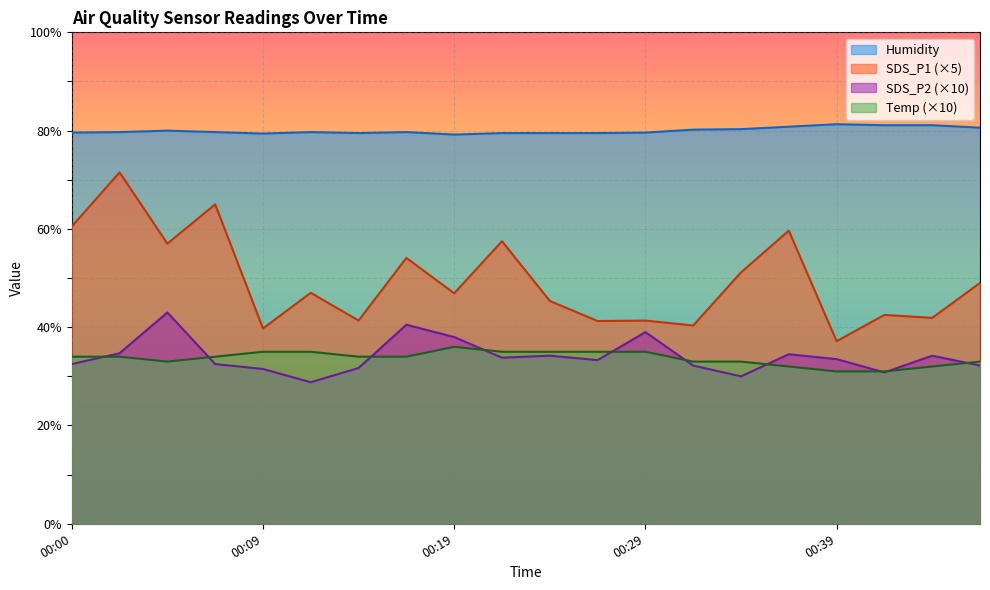

At which label does Temp reach its minimum?

00:39